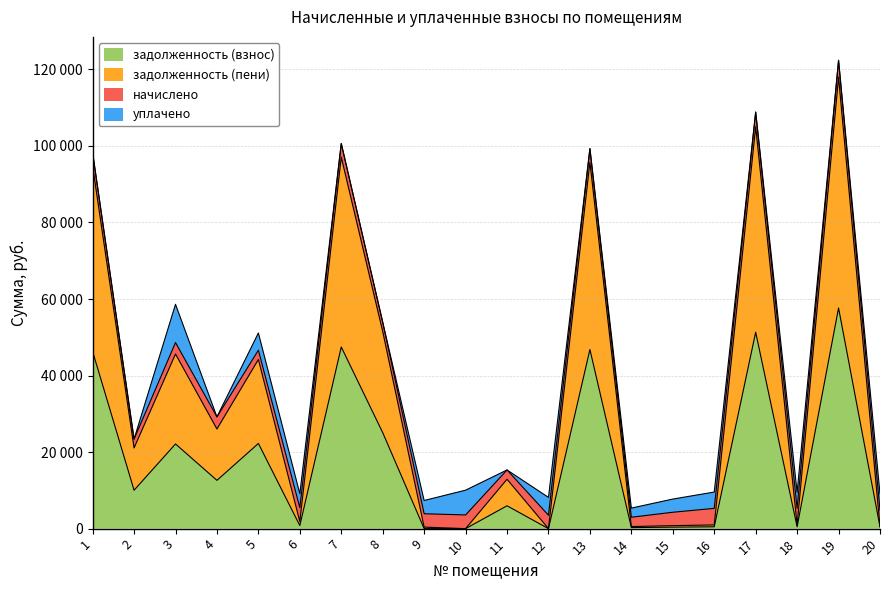

Rank the categories by задолженность (взнос) value from highest to lowest.

19, 17, 7, 13, 1, 8, 5, 3, 4, 2, 11, 6, 16, 18, 20, 15, 14, 9, 10, 12